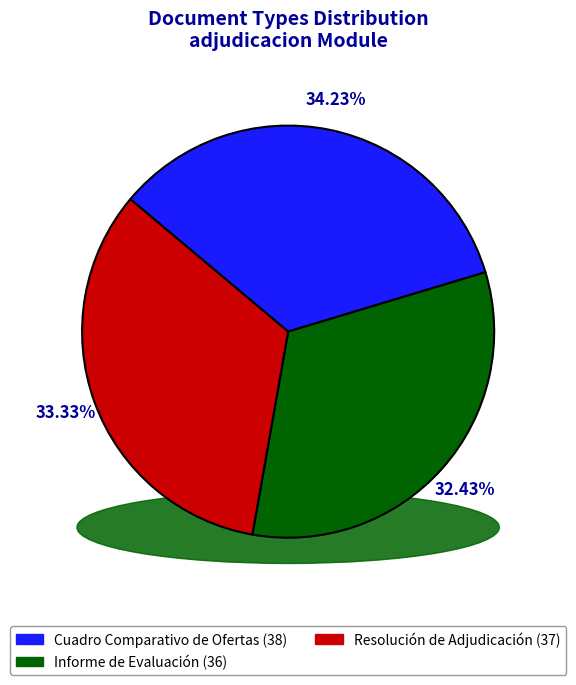

What is the smallest slice in the pie chart?

Informe de Evaluación